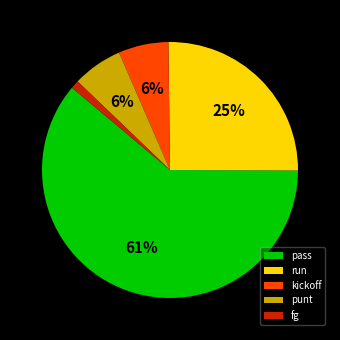

Combined, do fg and run account for over 50%?

No